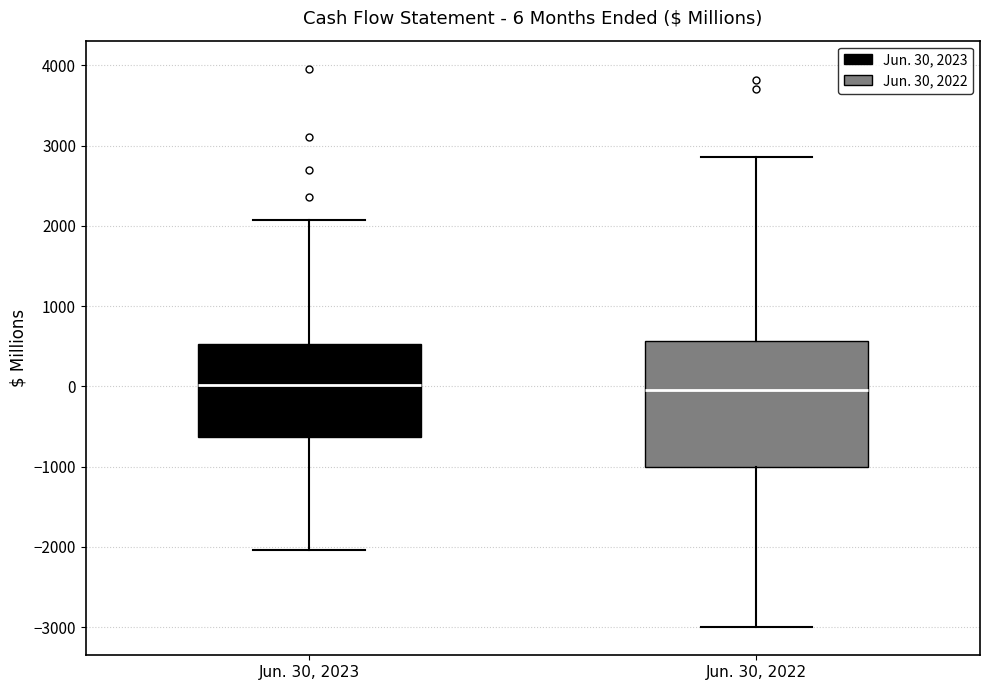

Comparing the boxes themselves (not the whiskers), which one is the tallest?

Jun. 30, 2022